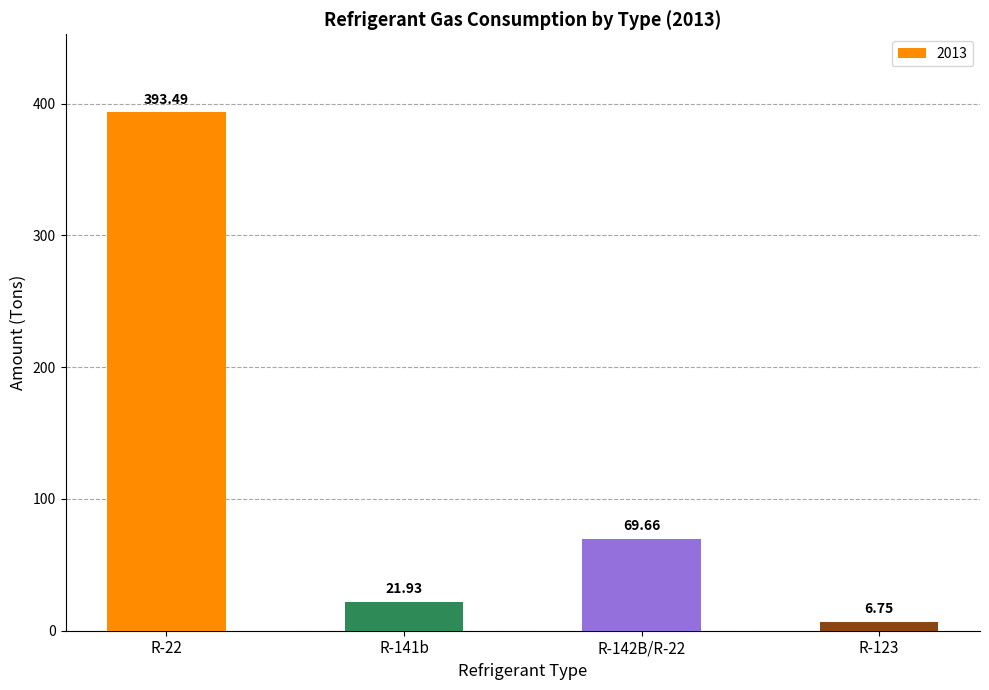

What is the ratio of the value at R-22 to the value at R-123?

58.3